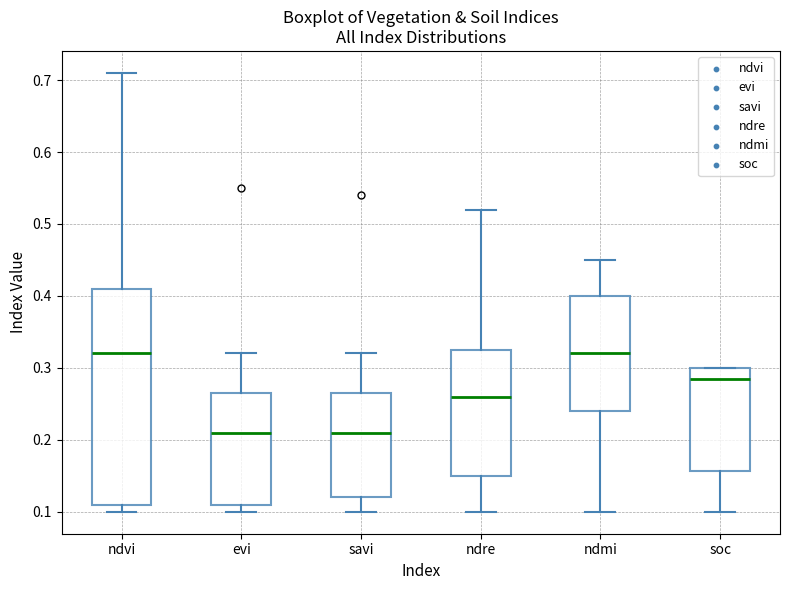

Comparing the boxes themselves (not the whiskers), which one is the tallest?

ndvi